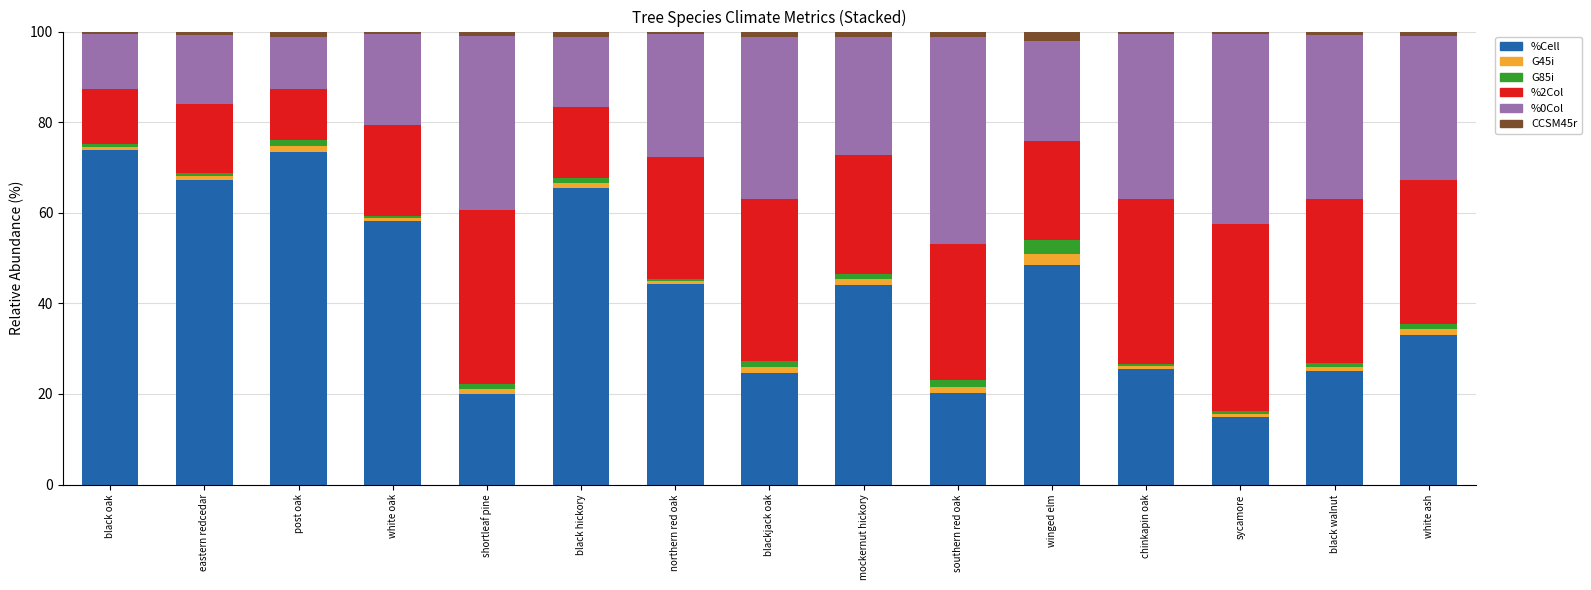

The %Cell series shows 25.1 at black walnut. True or false?

True